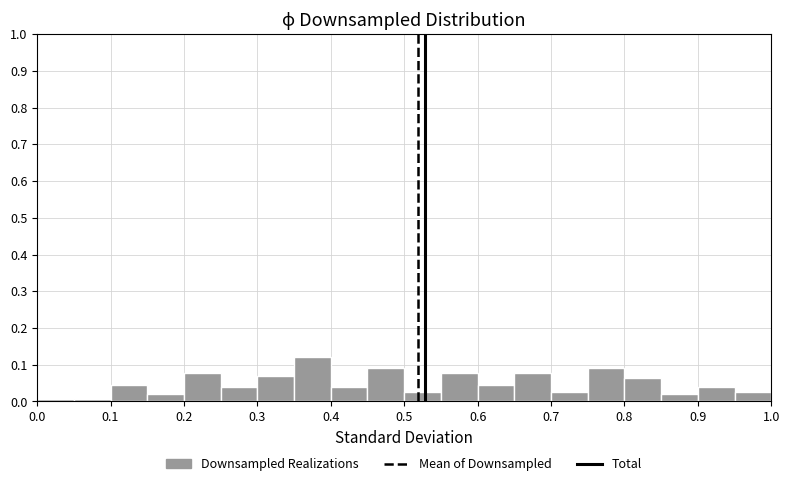

Reading left to right, list every bar in this chart as the range it spans on the x-axis followed by its height. The values are not printed on the chart, so give them approximately, as read against the axis.

0.00 to 0.05: under 0.01
0.05 to 0.10: under 0.01
0.10 to 0.15: 0.04
0.15 to 0.20: 0.02
0.20 to 0.25: 0.08
0.25 to 0.30: 0.04
0.30 to 0.35: 0.07
0.35 to 0.40: 0.12
0.40 to 0.45: 0.04
0.45 to 0.50: 0.09
0.50 to 0.55: 0.03
0.55 to 0.60: 0.08
0.60 to 0.65: 0.04
0.65 to 0.70: 0.08
0.70 to 0.75: 0.03
0.75 to 0.80: 0.09
0.80 to 0.85: 0.06
0.85 to 0.90: 0.02
0.90 to 0.95: 0.04
0.95 to 1.00: 0.03